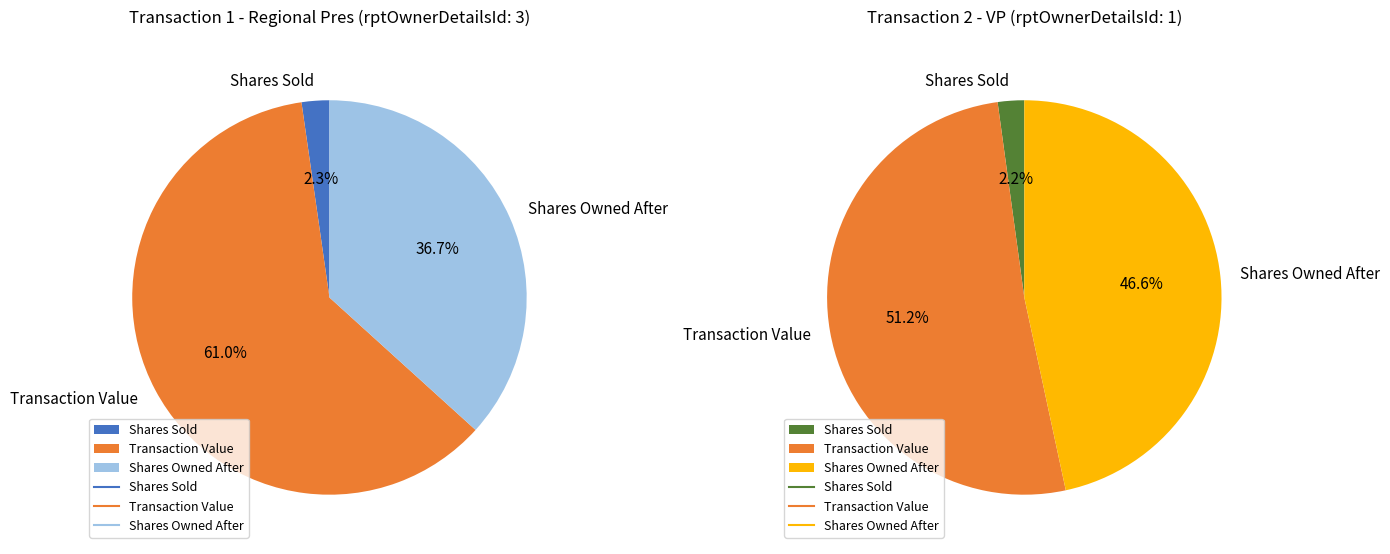

Which series has the largest range (max minus min)?

Transaction 1 (Regional Pres)